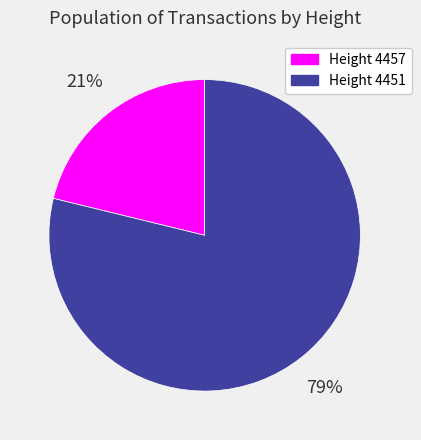

To the nearest percent, what is the difference between the largest and smallest slice percentages?

58%